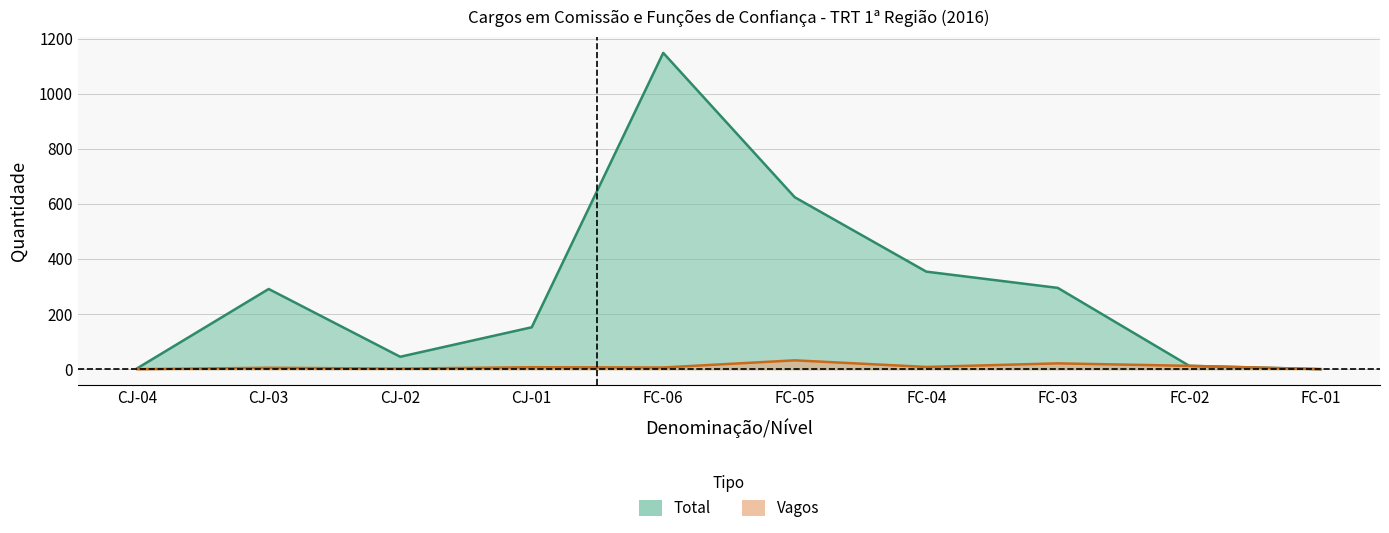

Which category has the highest value across all series?

FC-06